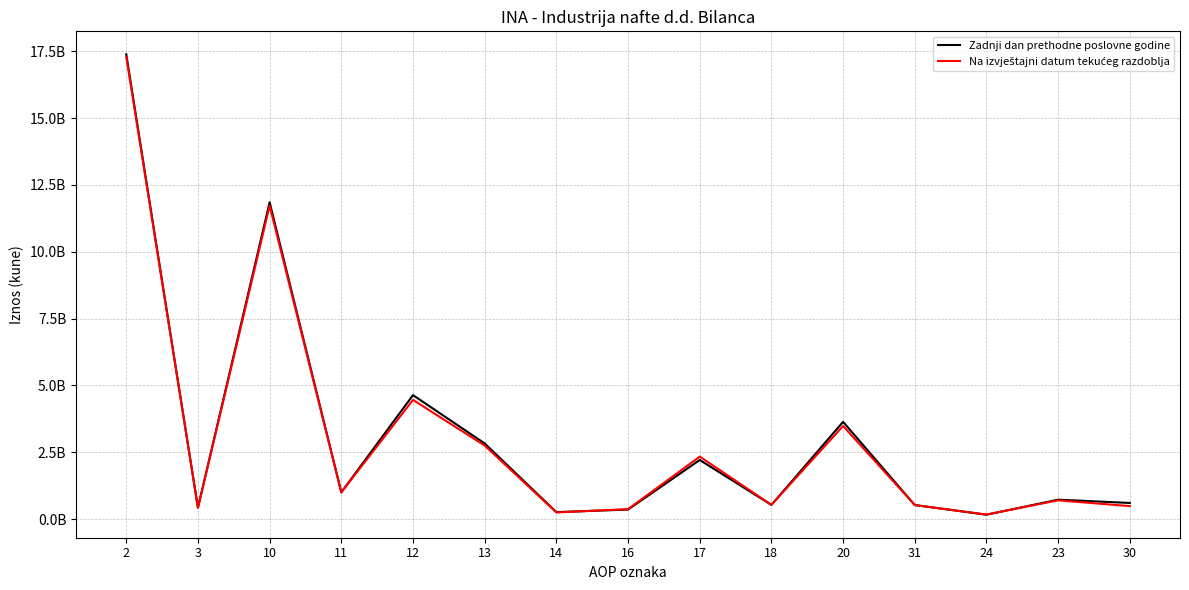

Is this an area chart (filled region under the line)?

No